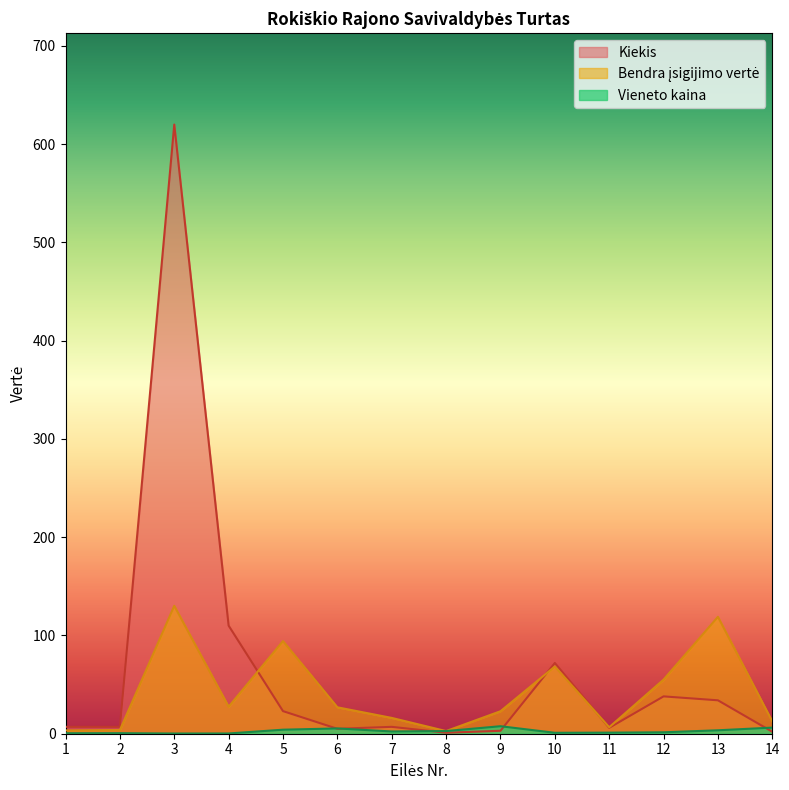

How many data points in Bendra isgijimo verte are above 26?

7